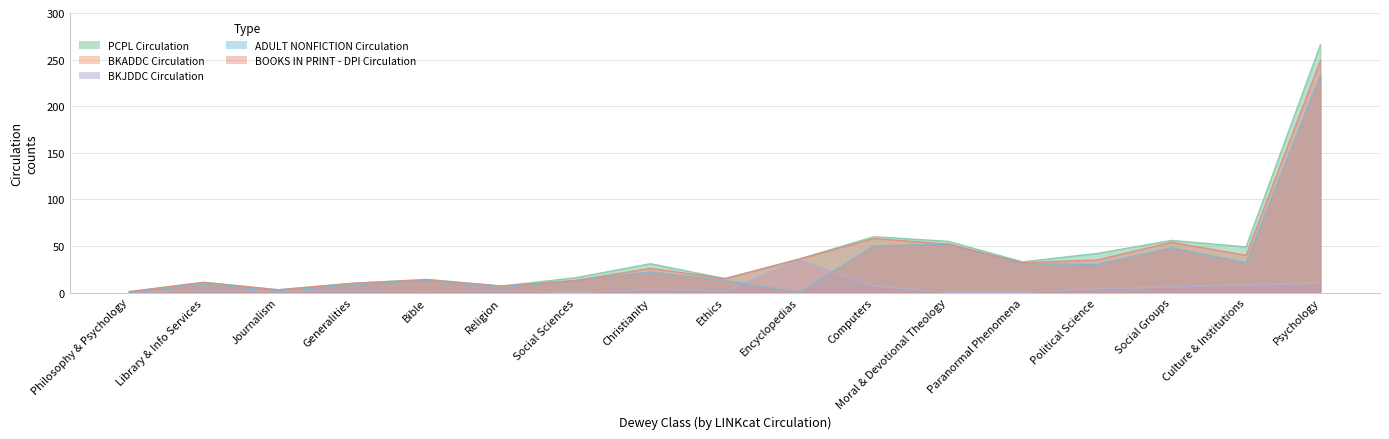

Which series has the widest spread of values?

PCPL Circulation